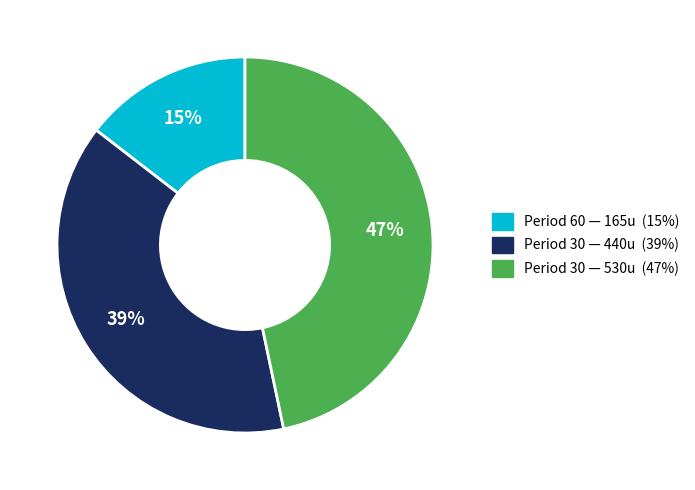

Does any single category account for the majority?

No